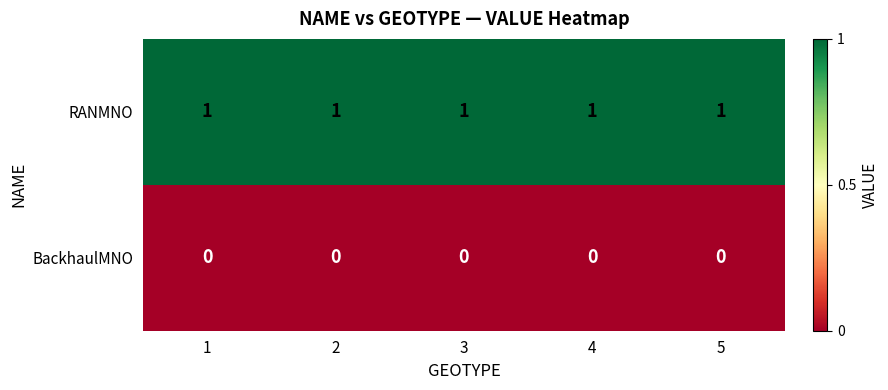

At how many categories does at least one series exceed 0?

5